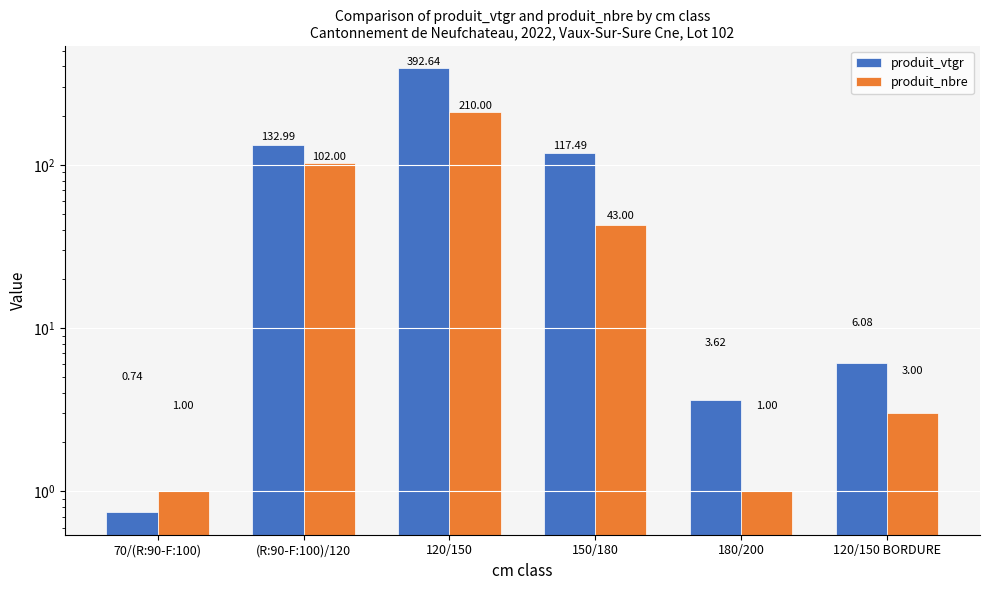

At 180/200, list the series in order from largest to smallest.

produit_vtgr, produit_nbre